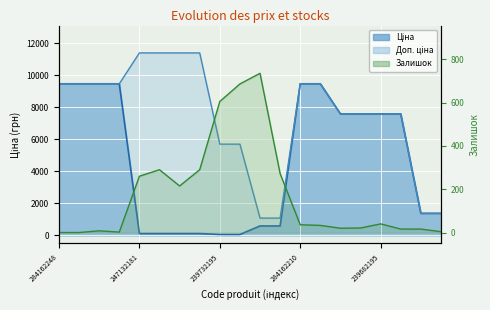

Where does the Залишок series first go above 36?

247132181